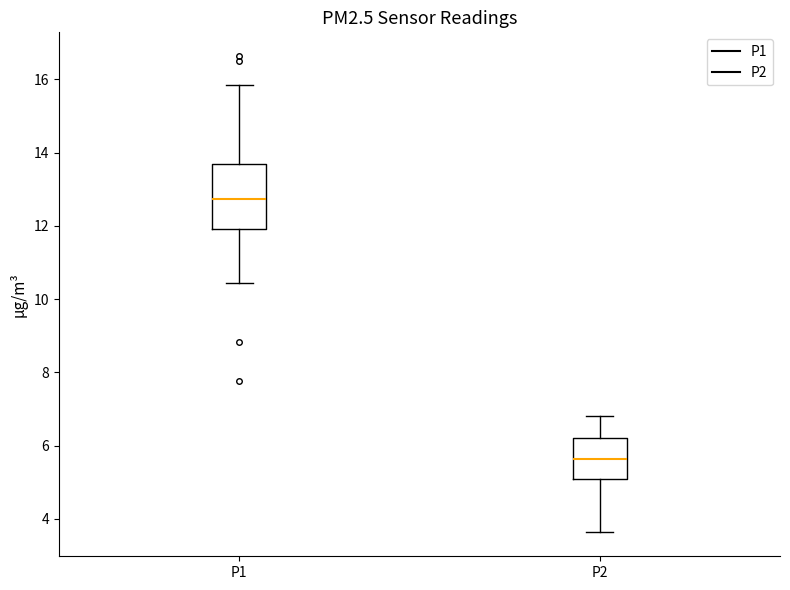

Which box has the highest median line?

P1